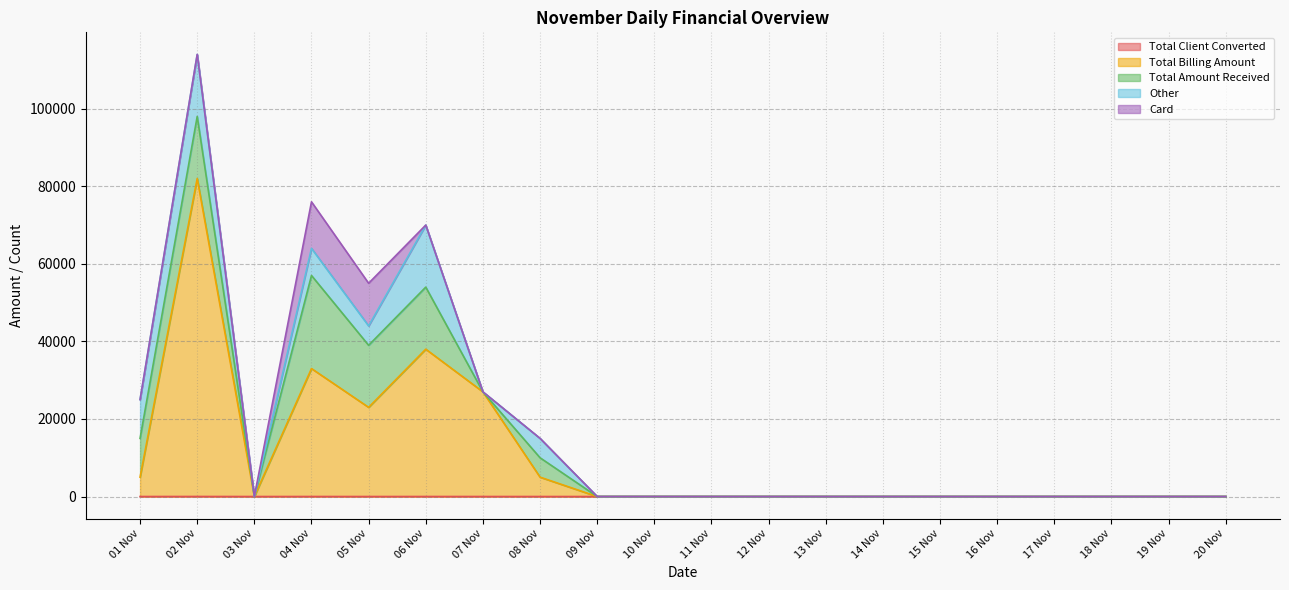

Where is the first local minimum for Total Billing Amount?

03 Nov